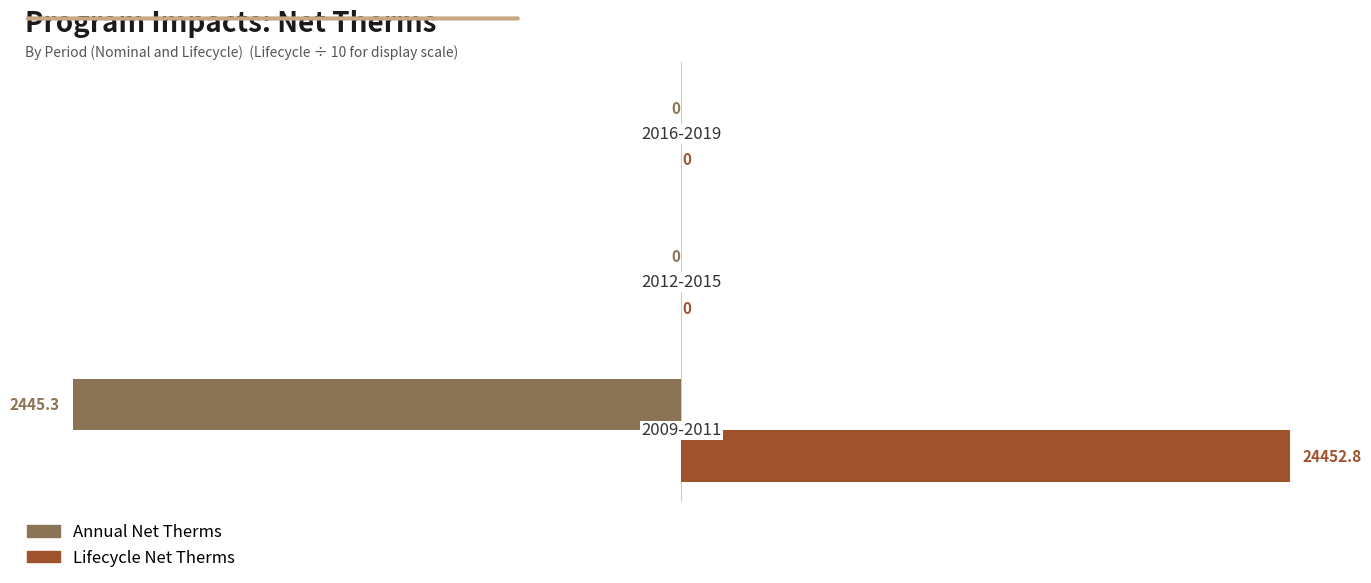

Which series has the largest total across all categories?

Lifecycle Net Therms